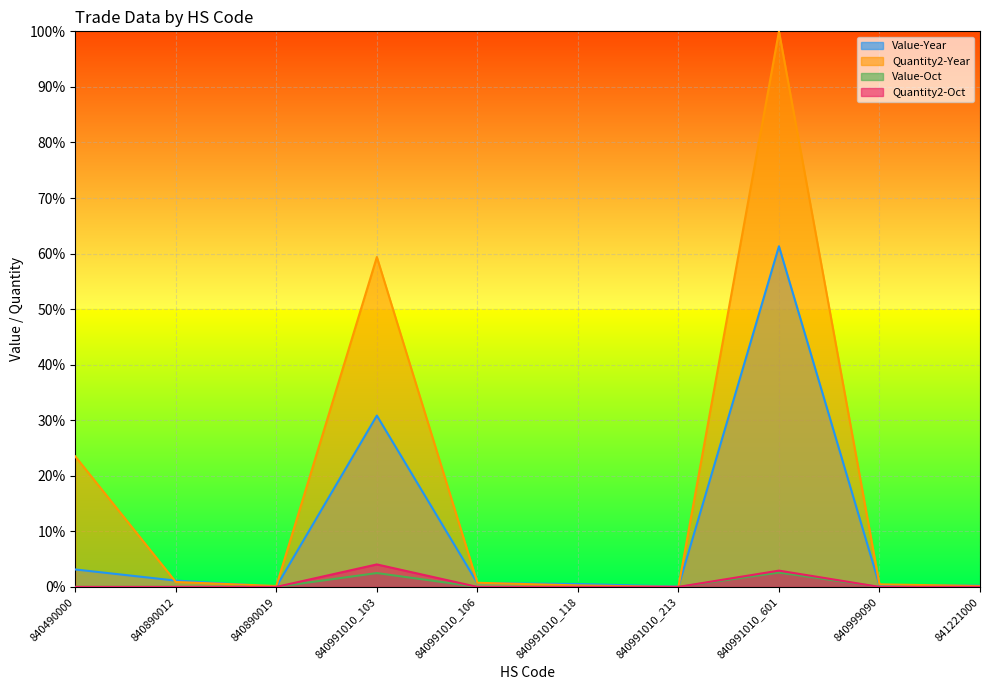

Does the chart display data point markers on the line(s)?

No